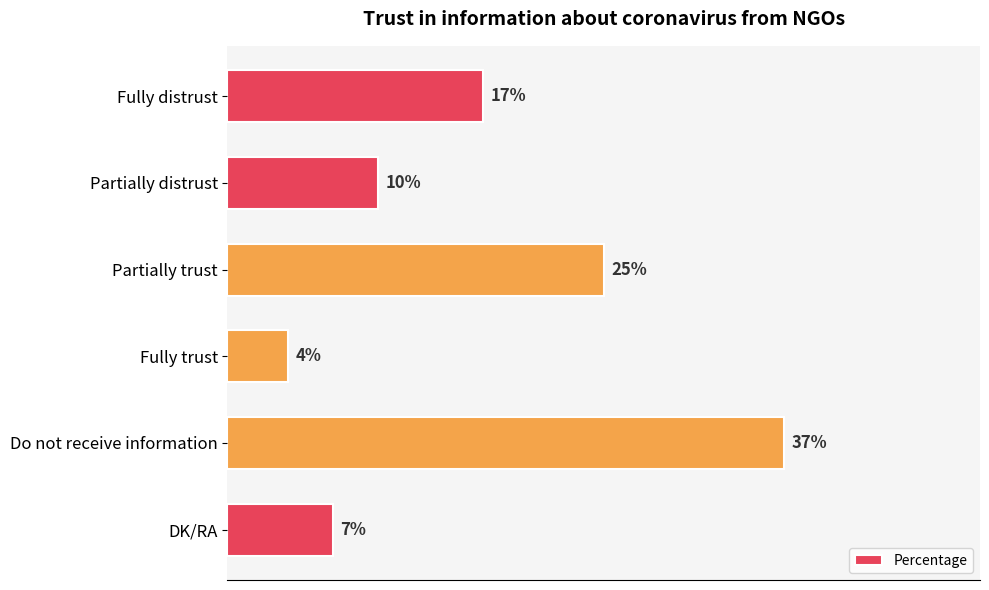

Which category has the highest value across all series?

Do not receive information